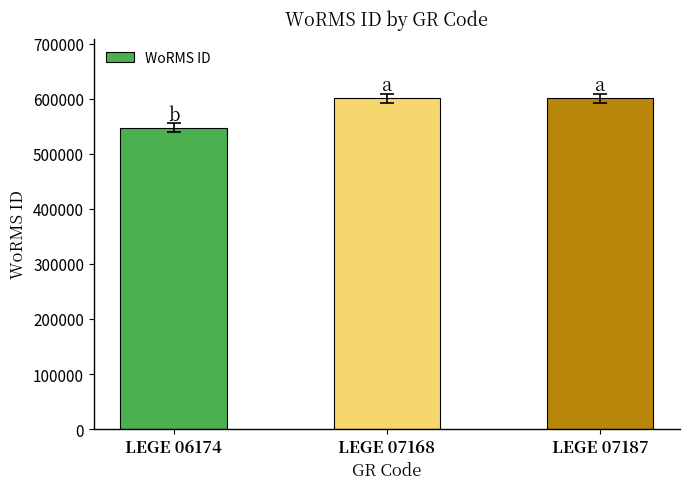

Reading left to right, extract all data points from this chart.

547449	600979	600979